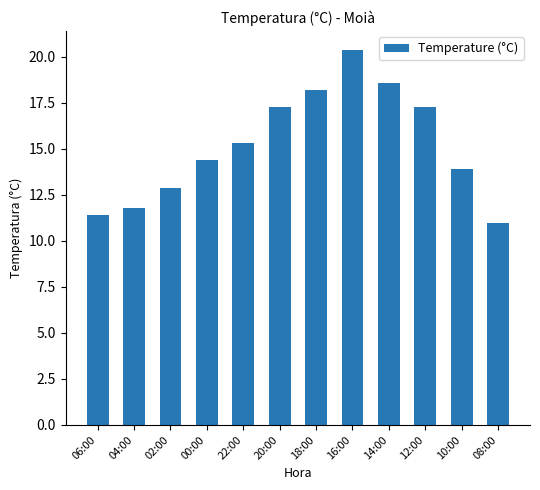

What is the average value?

15.2